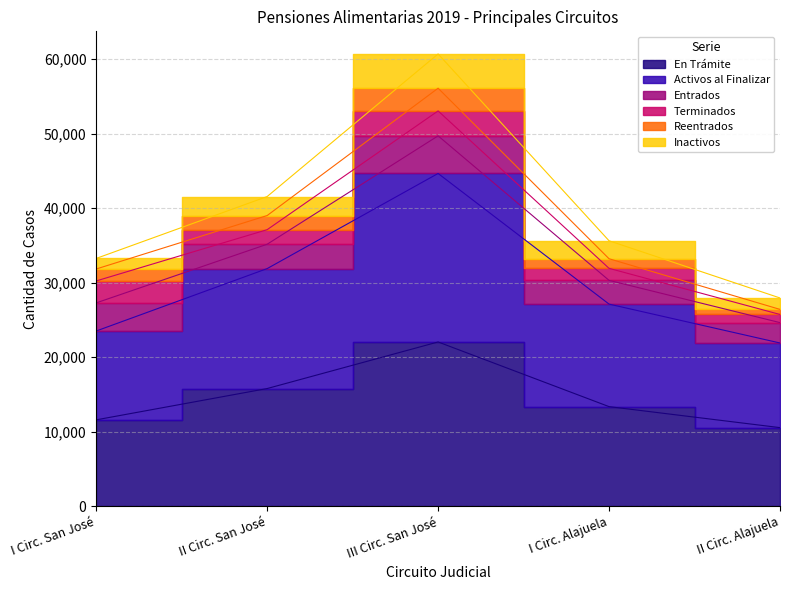

What is the label of the 1st point from the right?

II Circ. Alajuela